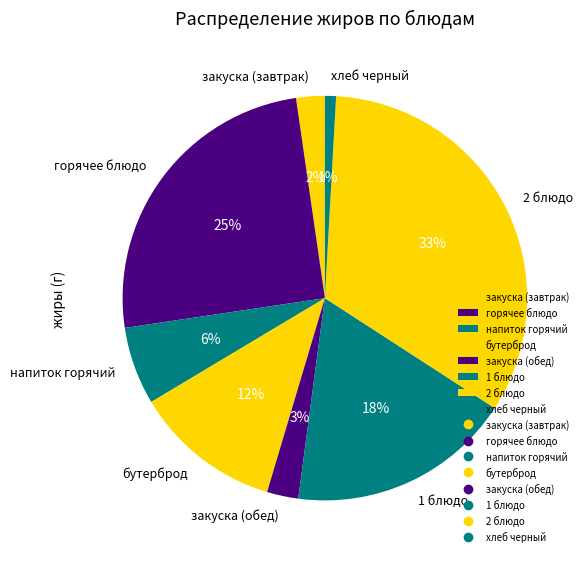

The бутерброд slice represents 12% of the pie. True or false?

True